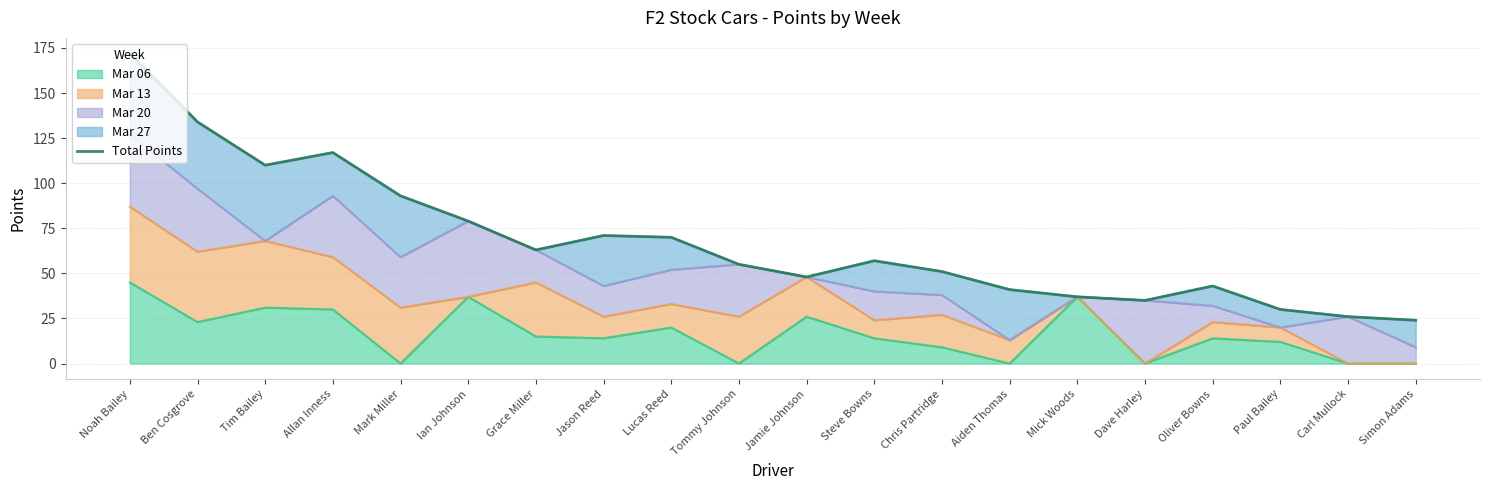

At which category does the data reach its first local peak?

Allan Inness